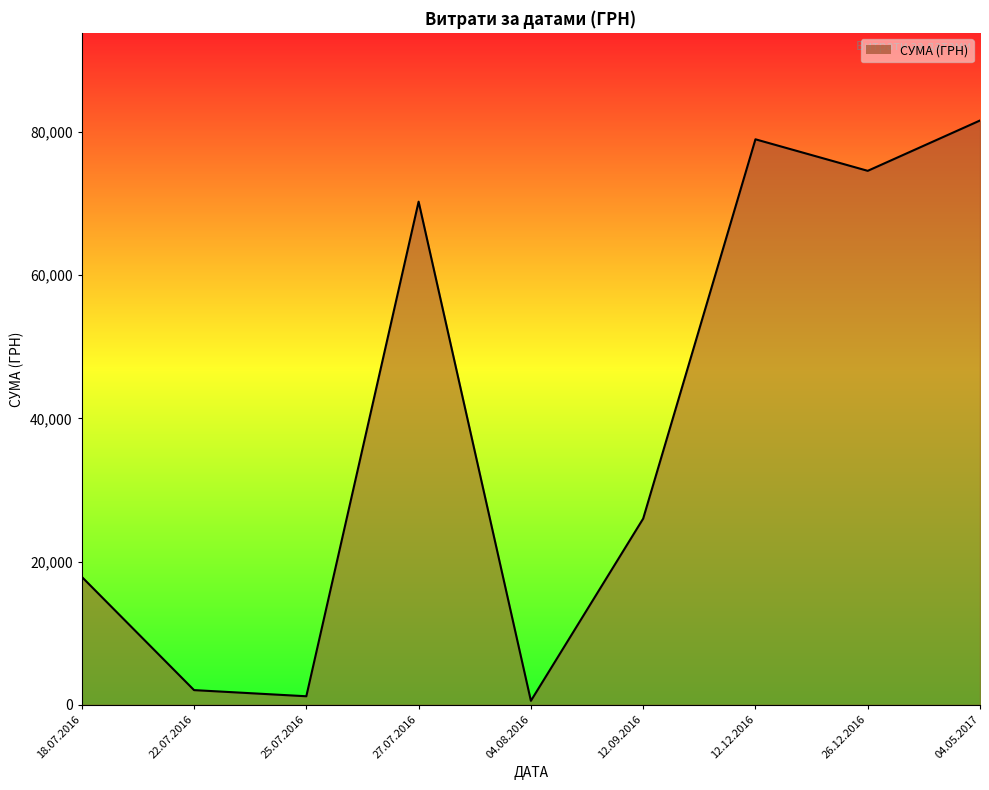

What is the smallest value displayed?

561.4